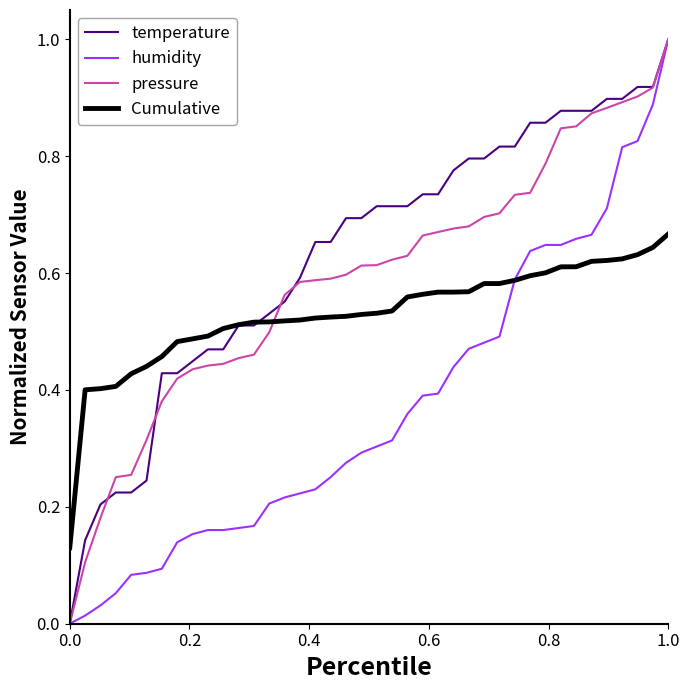

List the series in order of their overall mean, highest first.

temperature, pressure, Cumulative, humidity